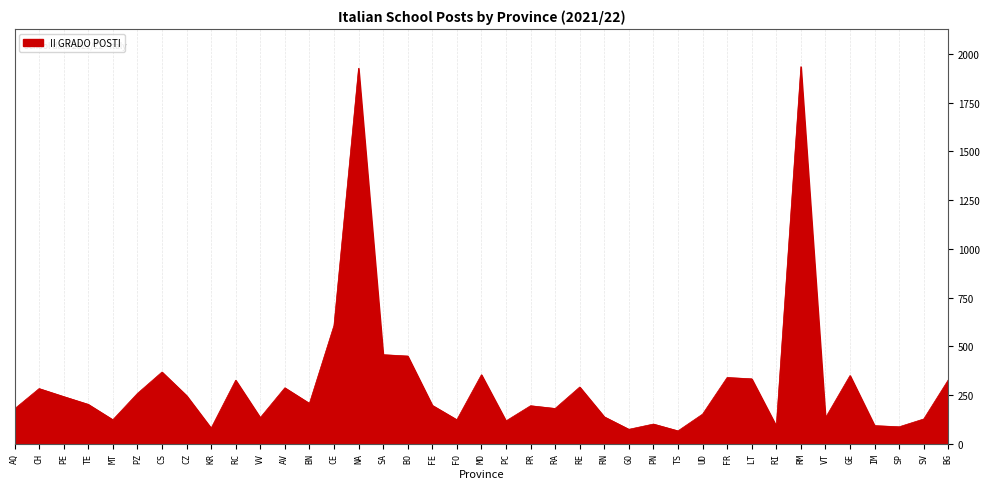

Between RE and RM, which is larger?

RM